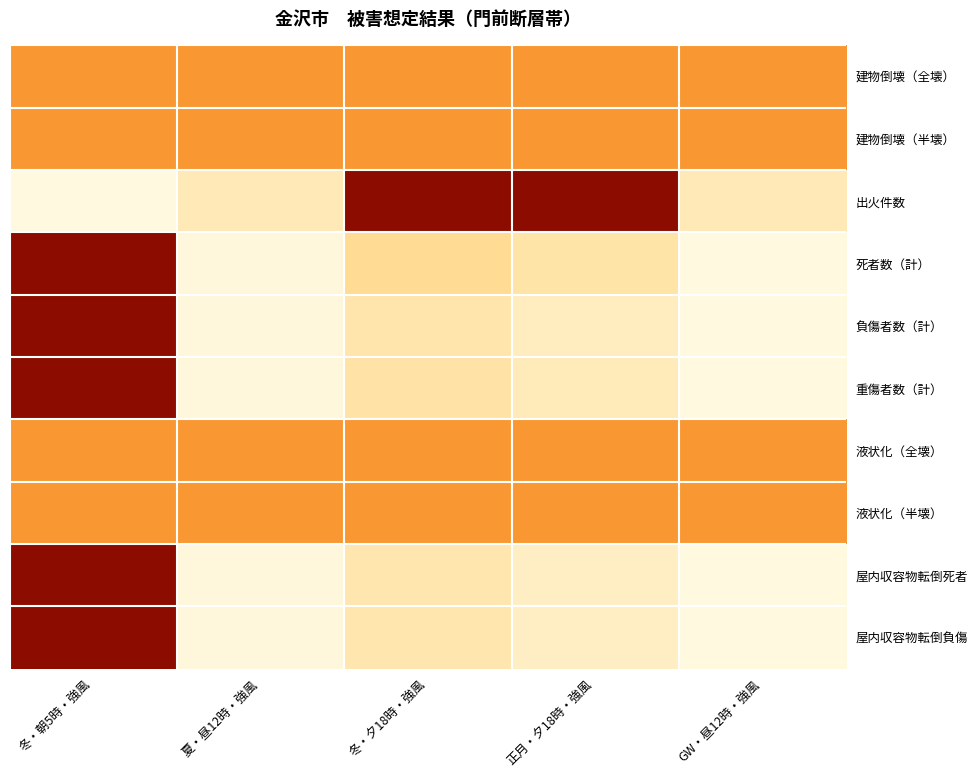

What is the difference between the highest and lowest values at 冬・朝5時・強風?

1.0